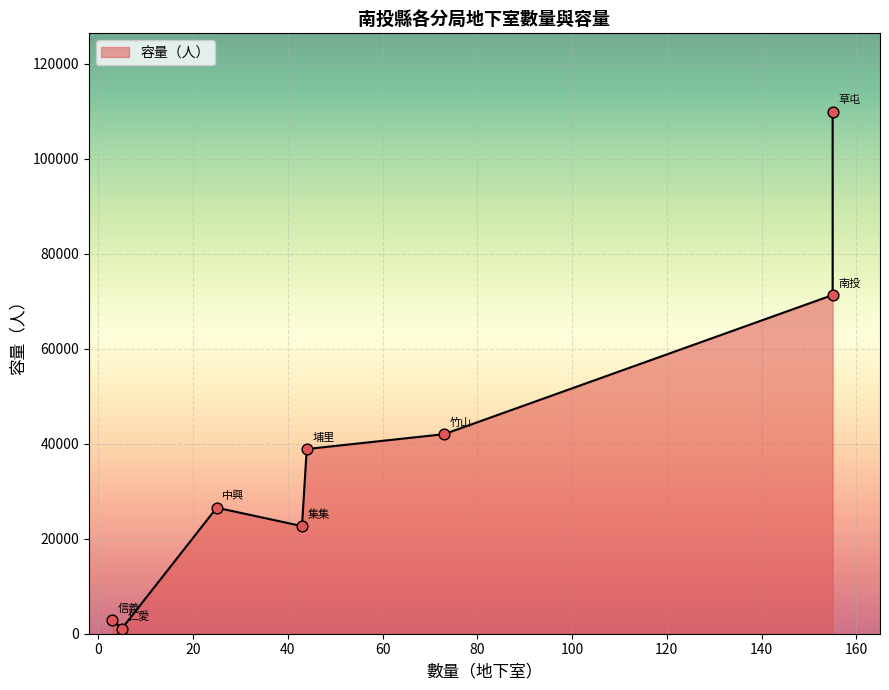

What is the change in value from 南投縣埔里分局 to 南投縣信義分局?

-36056